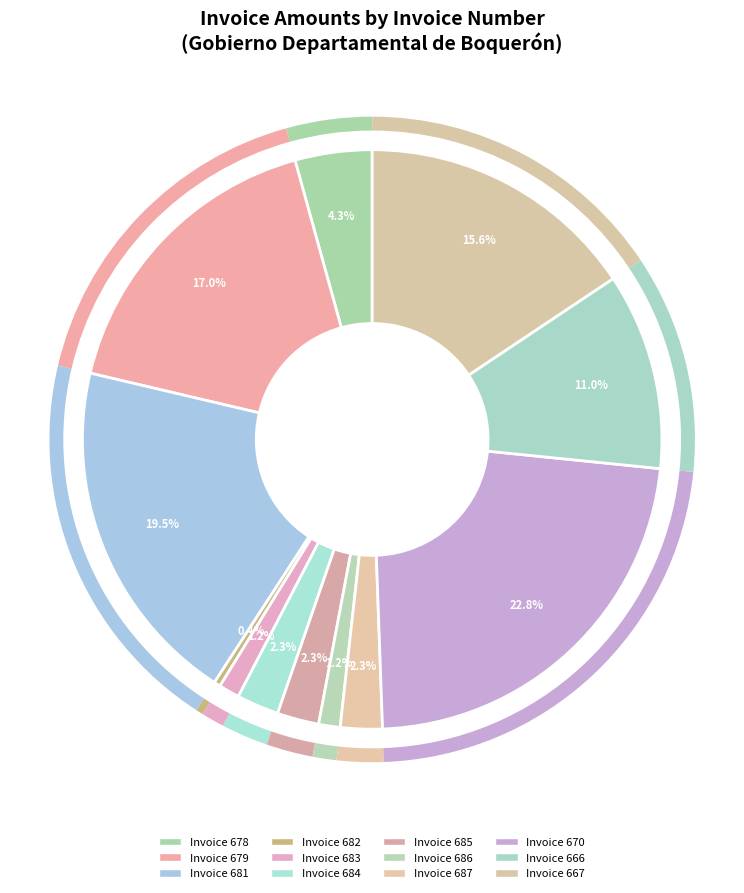

Count the number of slices in the pie.

12